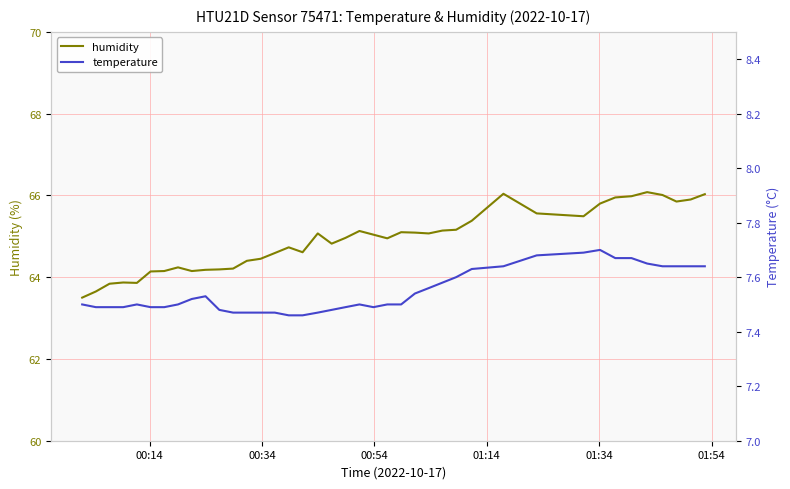

True or false: temperature and humidity intersect in this chart.

False